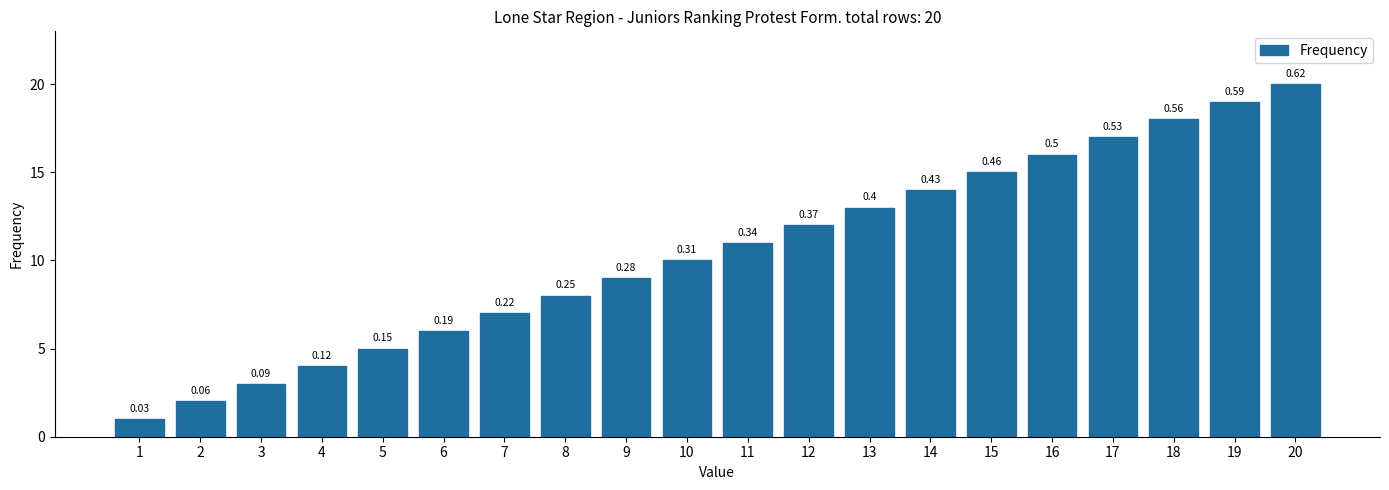

How many bars are there in total?

20